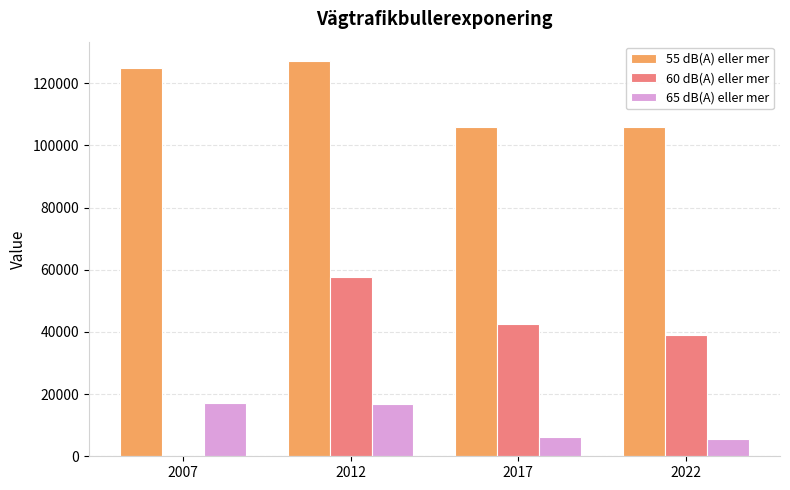

Are the bars grouped side by side (vs. stacked)?

Yes